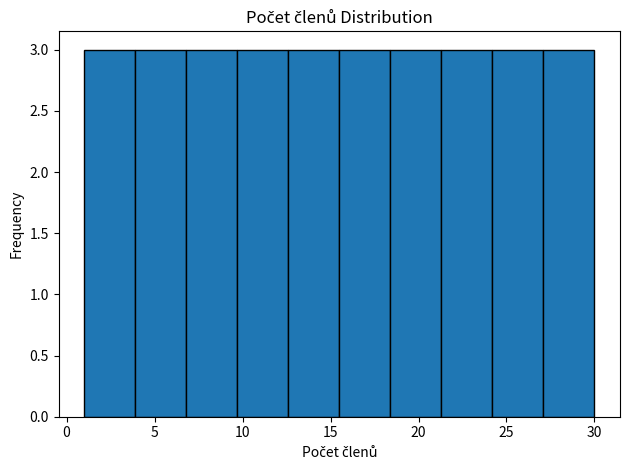

How tall is the bar that spans 6.8 to 9.7 on the x-axis? Neither the bar edges nor the heights are printed on the chart, so give them approximately, as read against the axes.

3